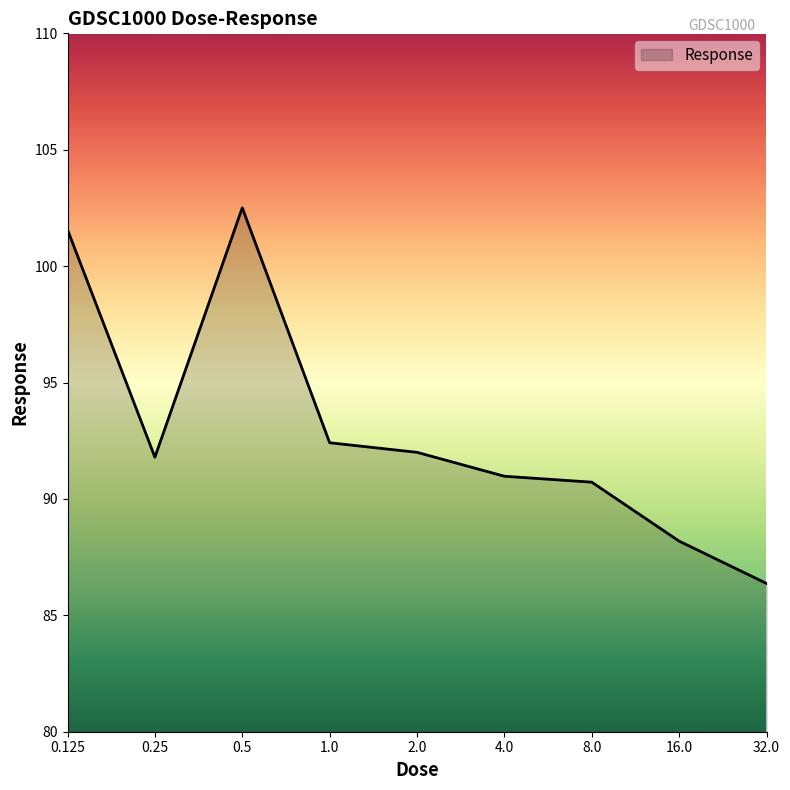

What is the minimum value shown in the chart?

86.4